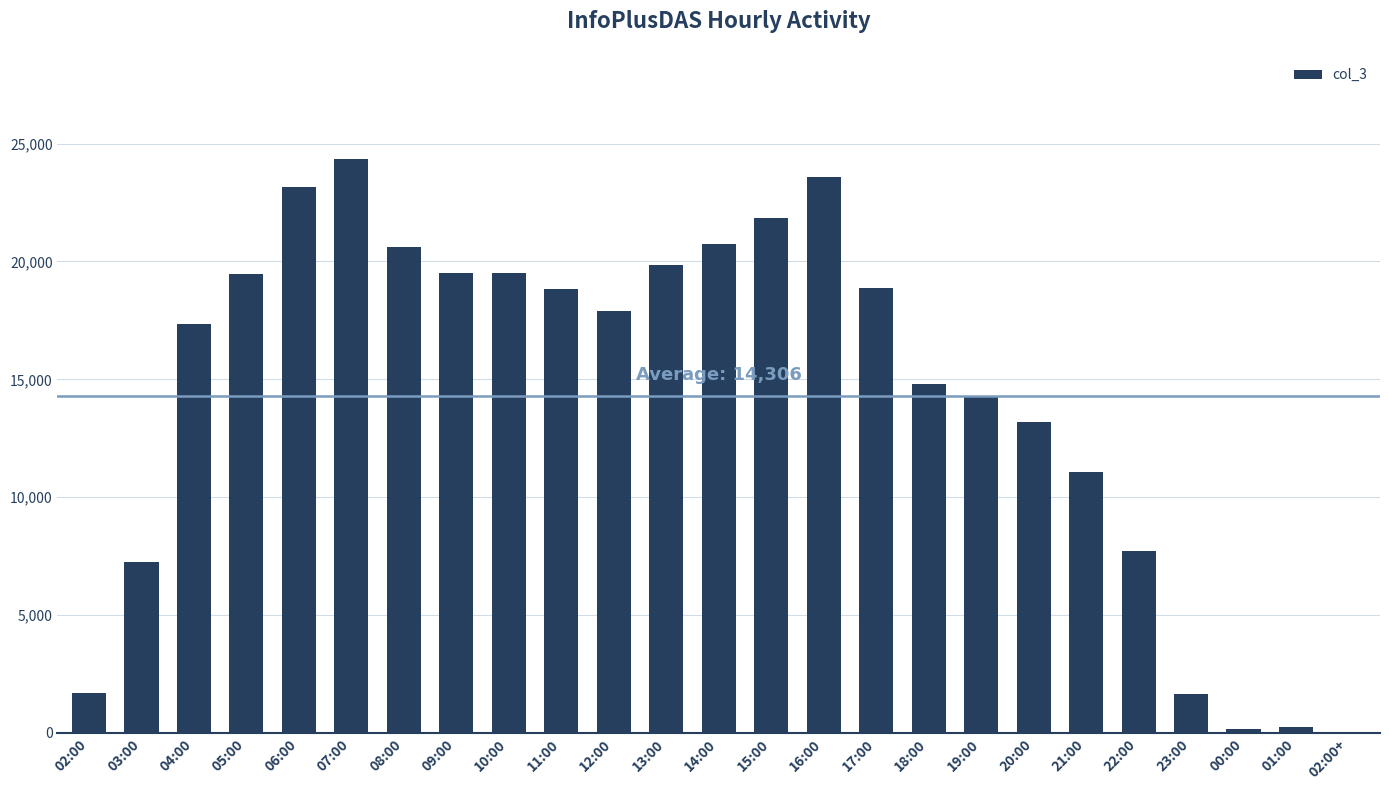

Is it true that the value at 20:00 is 13176?

True